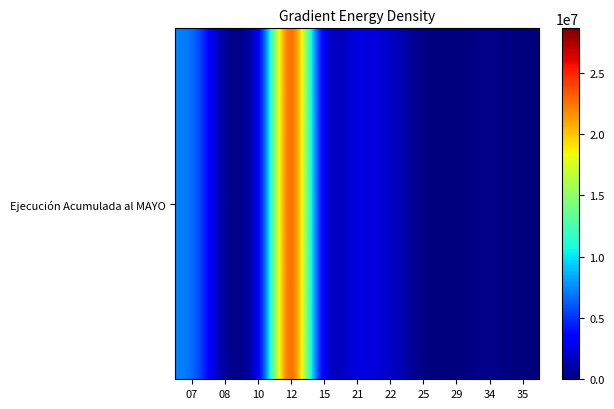

Count the number of data series in this chart.

1